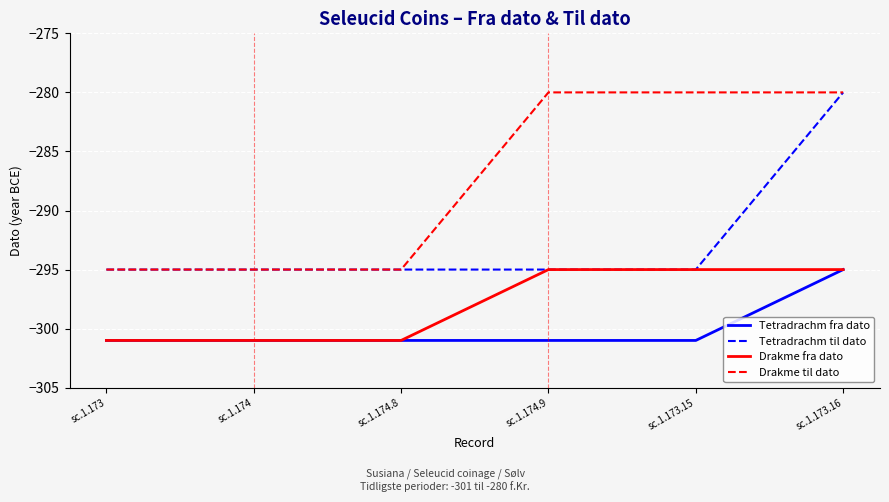

True or false: Drakme til dato and Tetradrachm fra dato intersect in this chart.

False